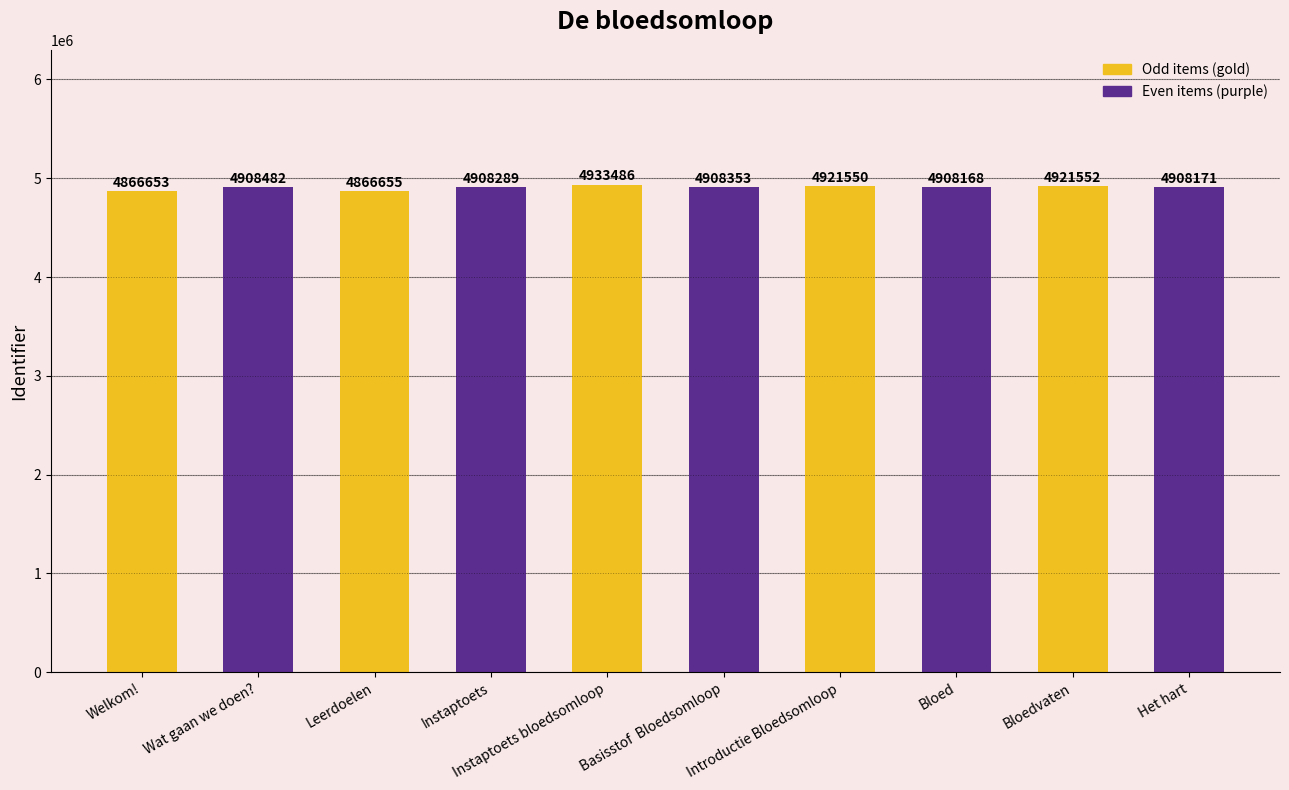

What is the sum of the values at Leerdoelen and Instaptoets bloedsomloop?

9800141